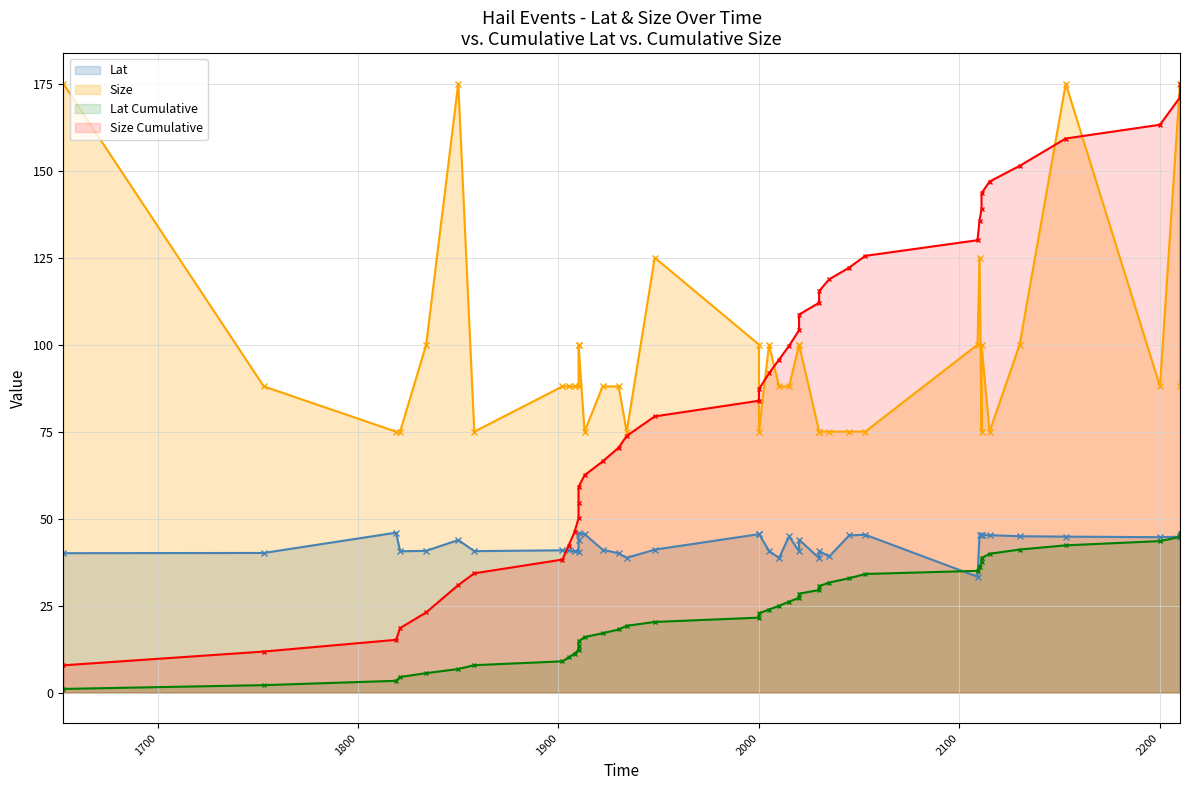

What is the smallest value displayed?

33.3